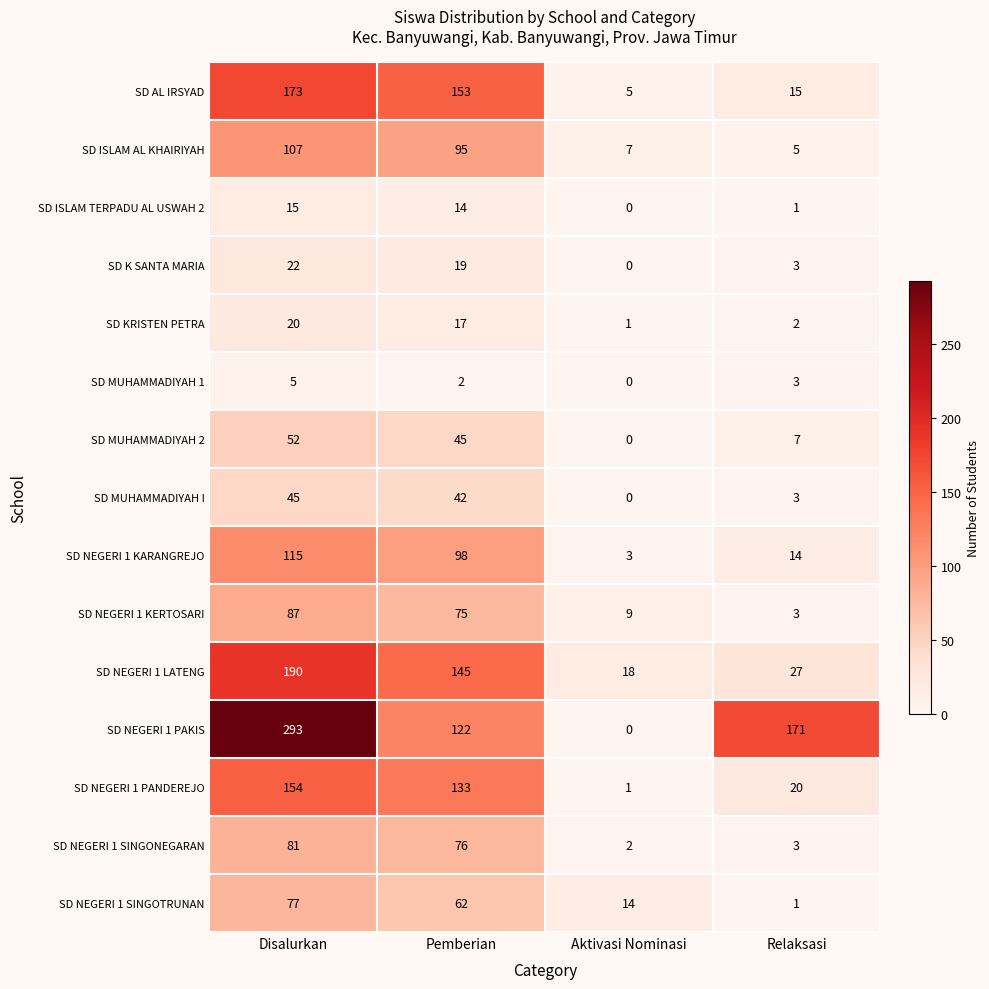

Where does the SD K SANTA MARIA series first go above 19?

Disalurkan